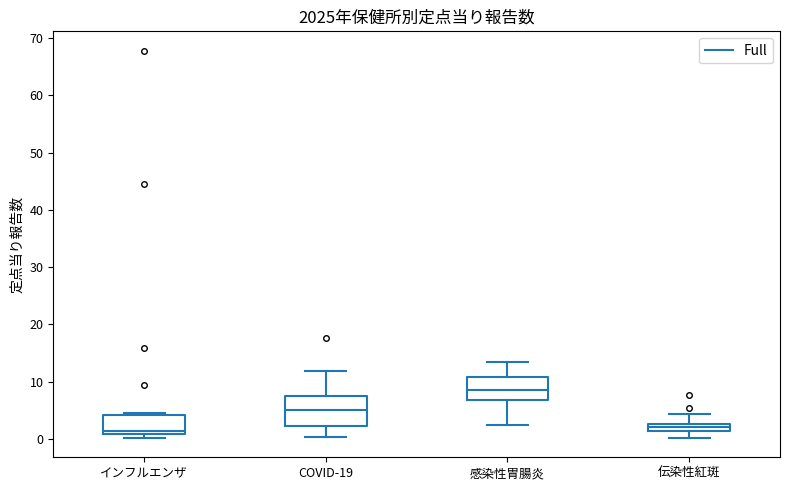

Where does the lower whisker of the box for COVID-19 end on the y-axis? The values are not printed on the chart, so give them approximately, as read against the axis.

0